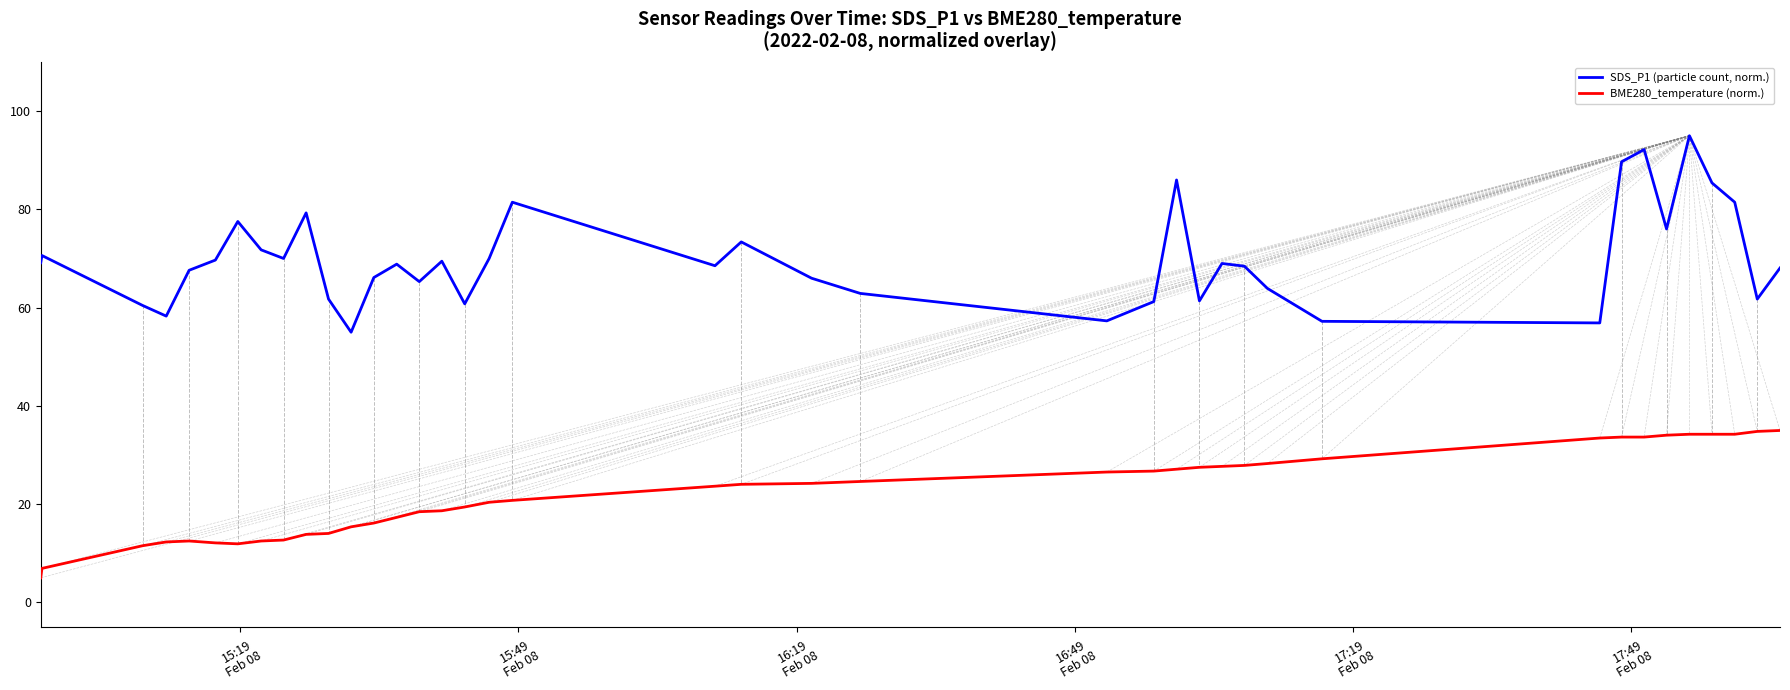

What are all the series names shown in the legend?

SDS_P1 (particle count, norm.), BME280_temperature (norm.)